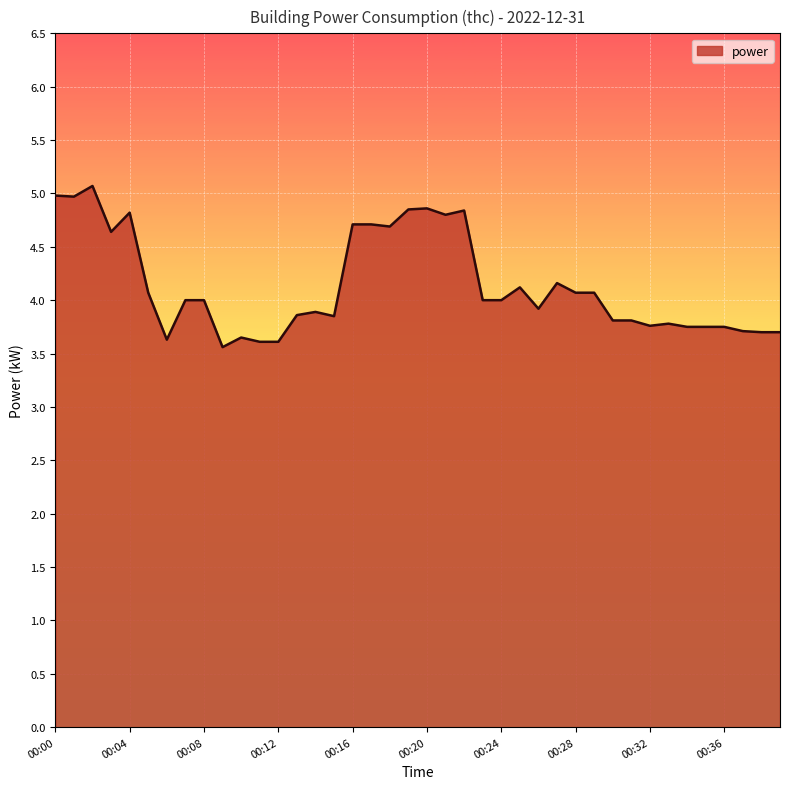

What is the difference between the maximum and minimum values?

1.5